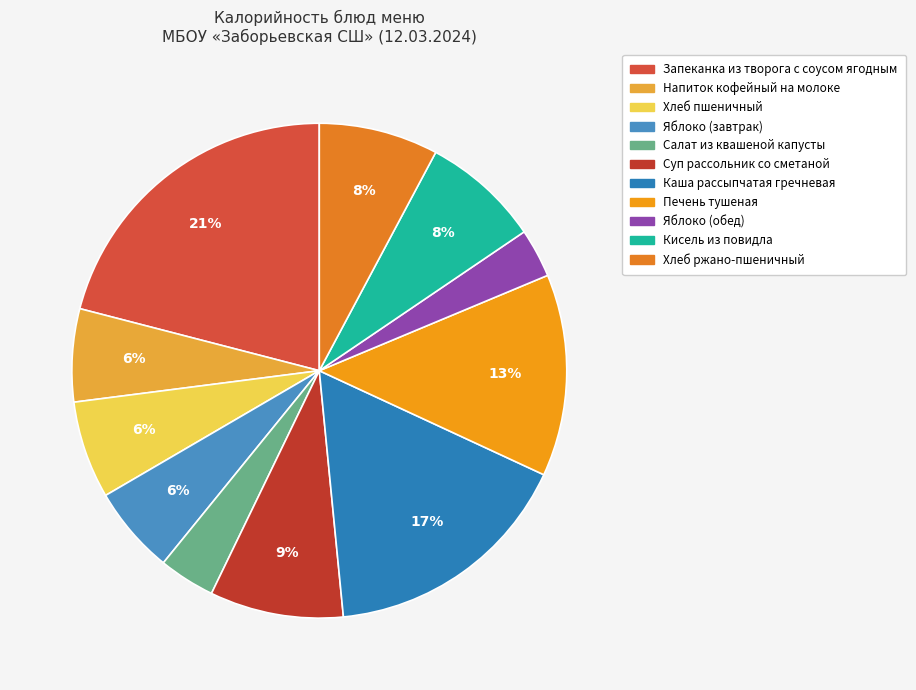

Count the number of slices in the pie.

11